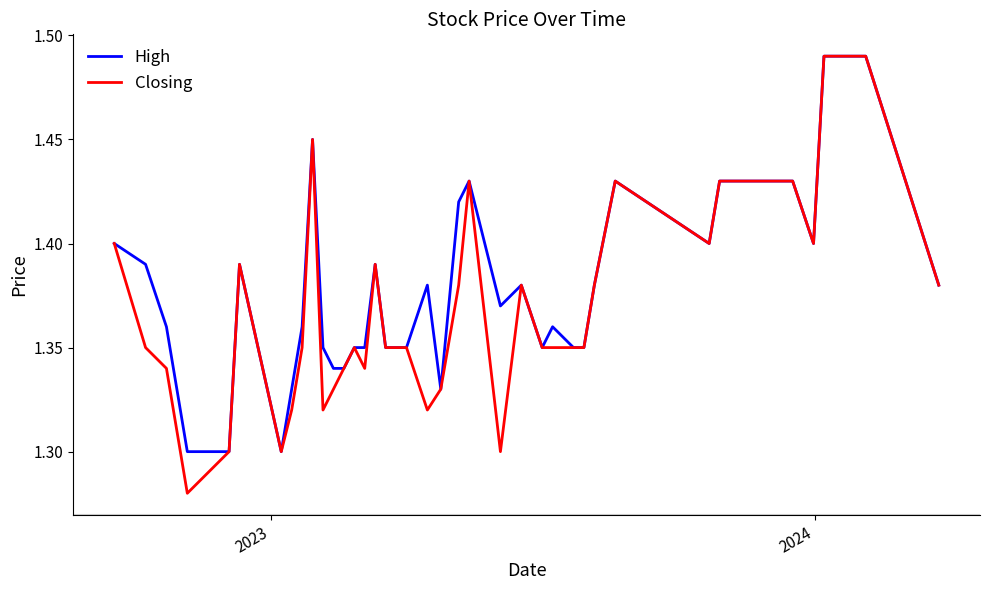

Which series has the largest range (max minus min)?

Closing